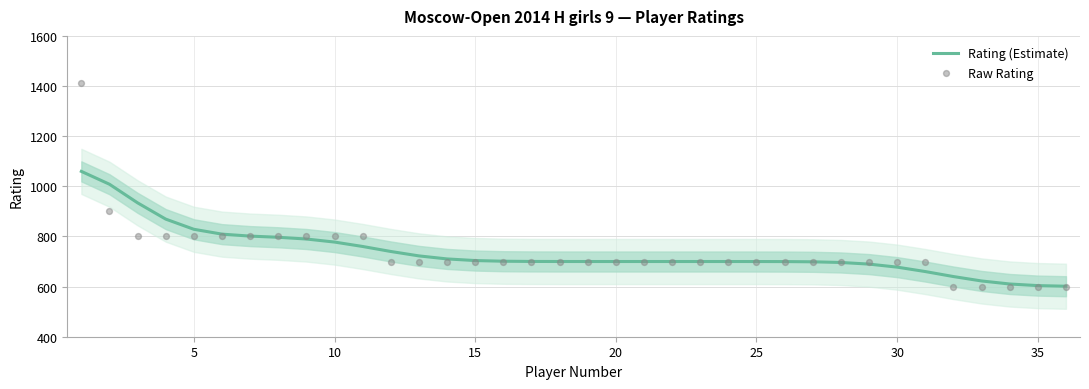

Is the value of Rating (Estimate) at 23 greater than the value of Raw Rating at 34?

Yes